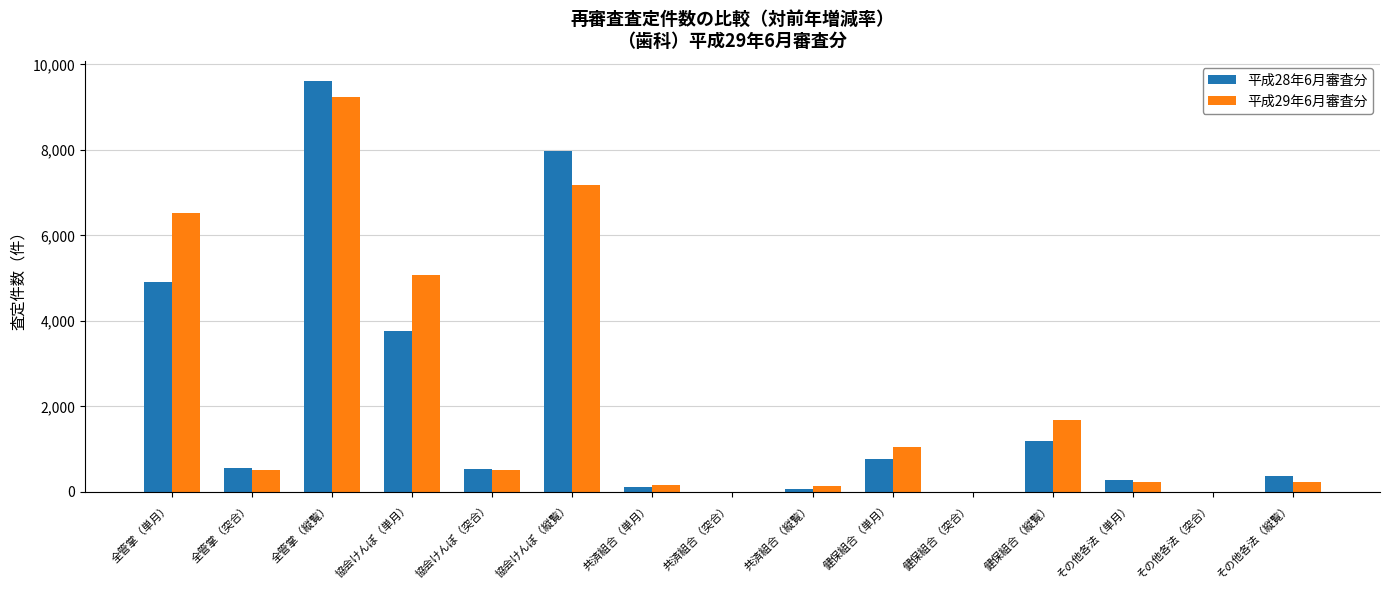

At which category does the chart reach its peak across all series?

全管掌（縦覧）